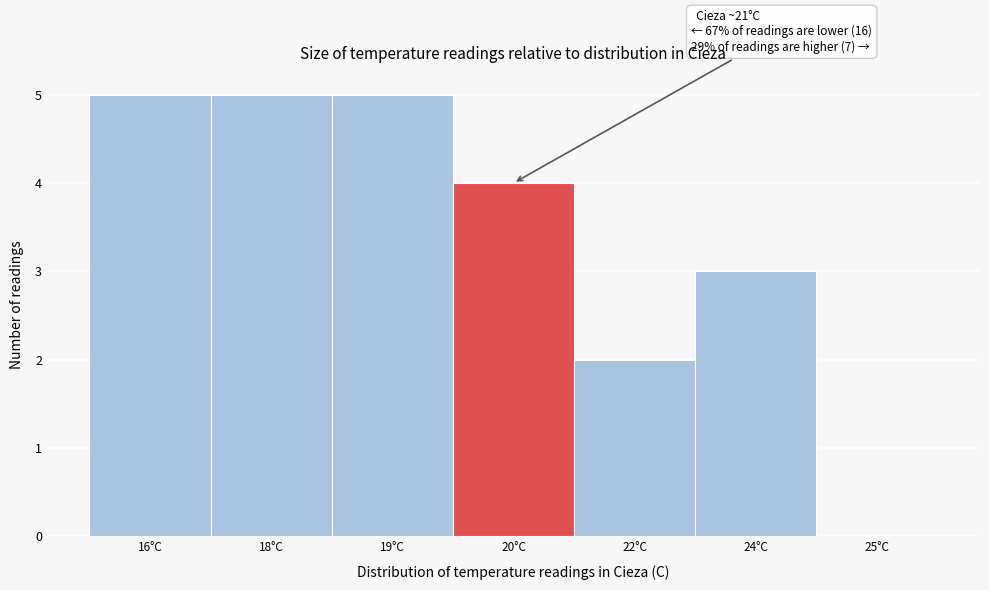

Reading right to left, what are all the values shown in this chart?

25°C=0	24°C=3	22°C=2	20°C=4	19°C=5	18°C=5	16°C=5